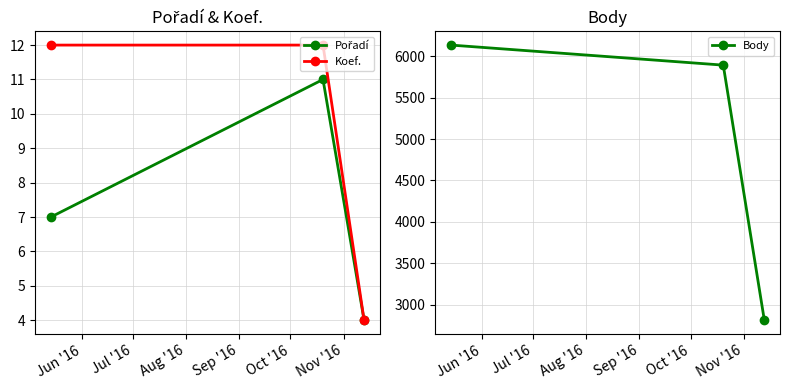

What is the highest value of the Koef. series?

12